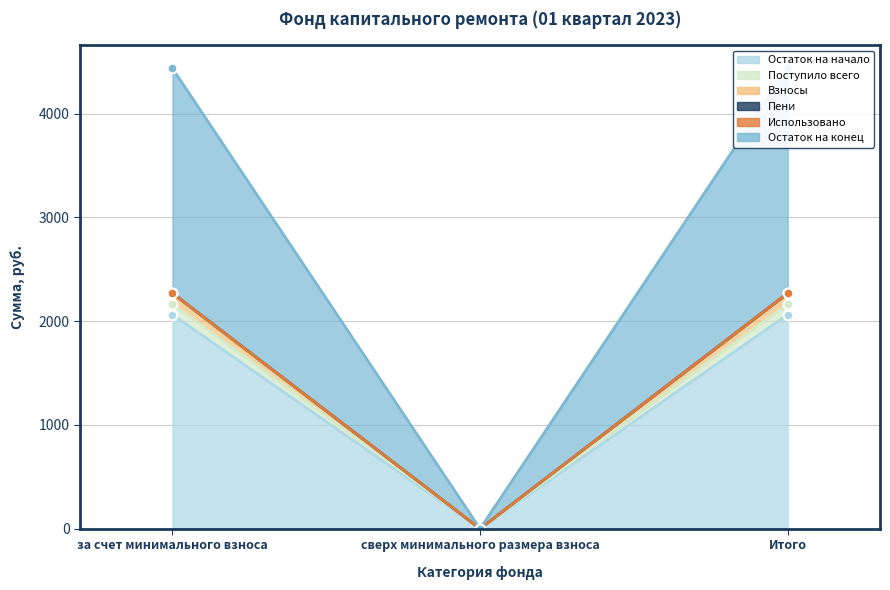

At which label does Взносы reach its peak?

за счет минимального взноса